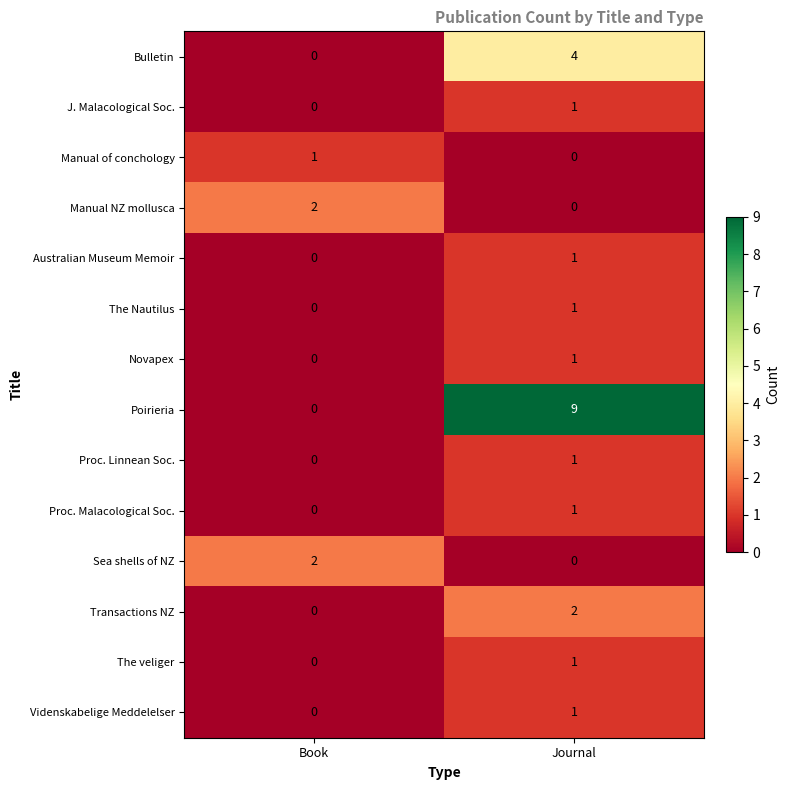

Where is Bulletin nearest to the value 2?

Book